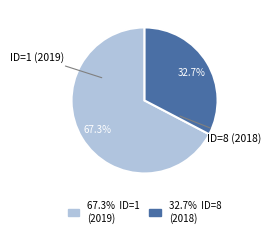

What is the largest slice in the pie chart?

ID=1 (2019)